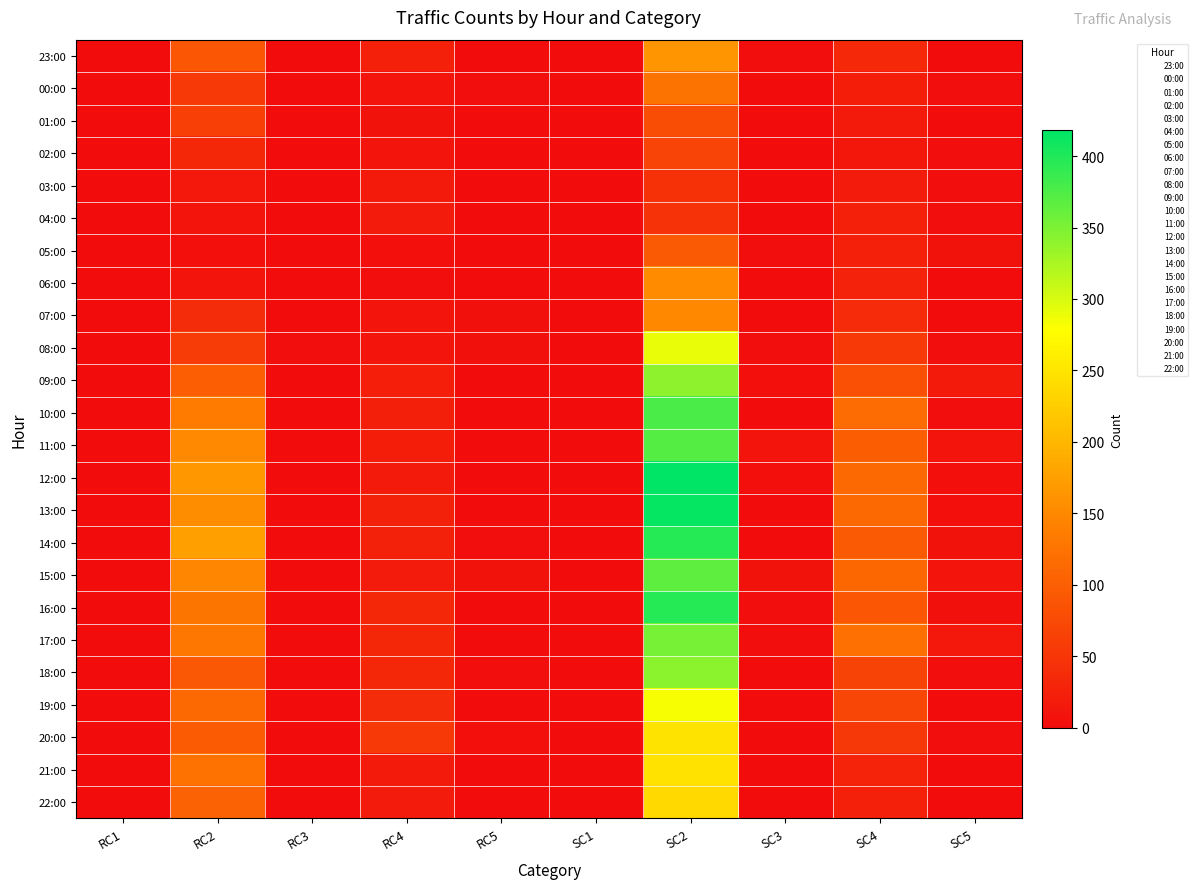

At which category does the chart reach its peak across all series?

SC2